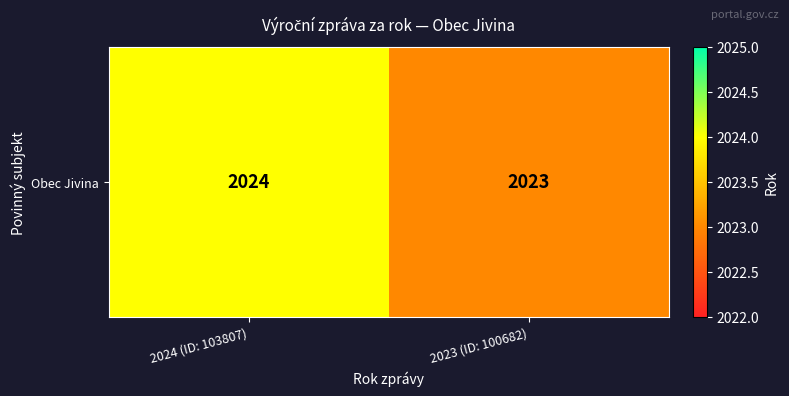

Reading left to right, transcribe all the data shown in this chart.

2024	2023